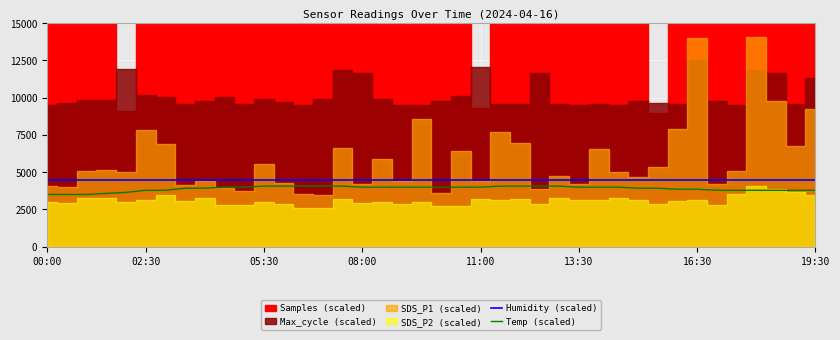

What is the minimum value for Temp (scaled)?

3500.0